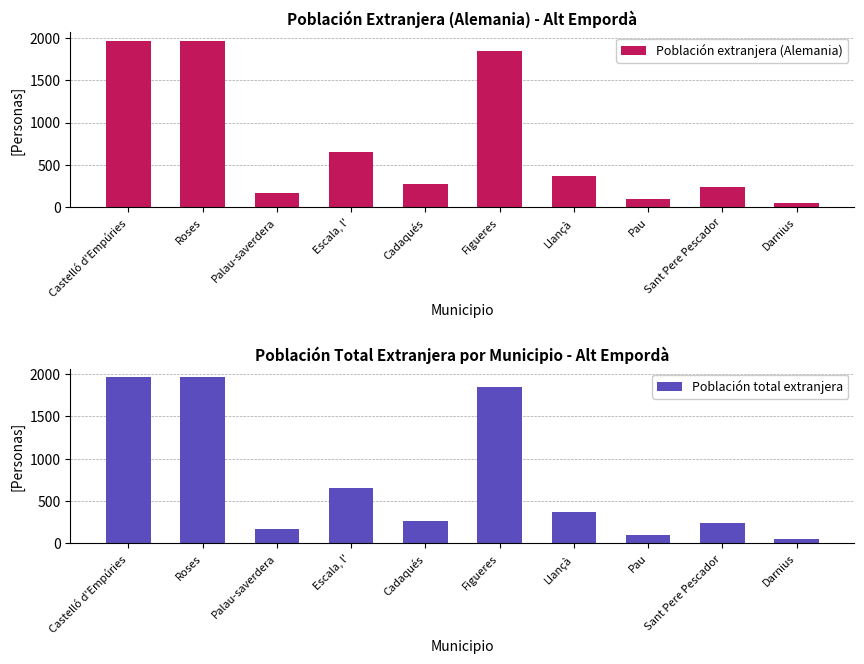

Which series changed the most between Castelló d'Empúries and Figueres?

Población extranjera (Alemania)